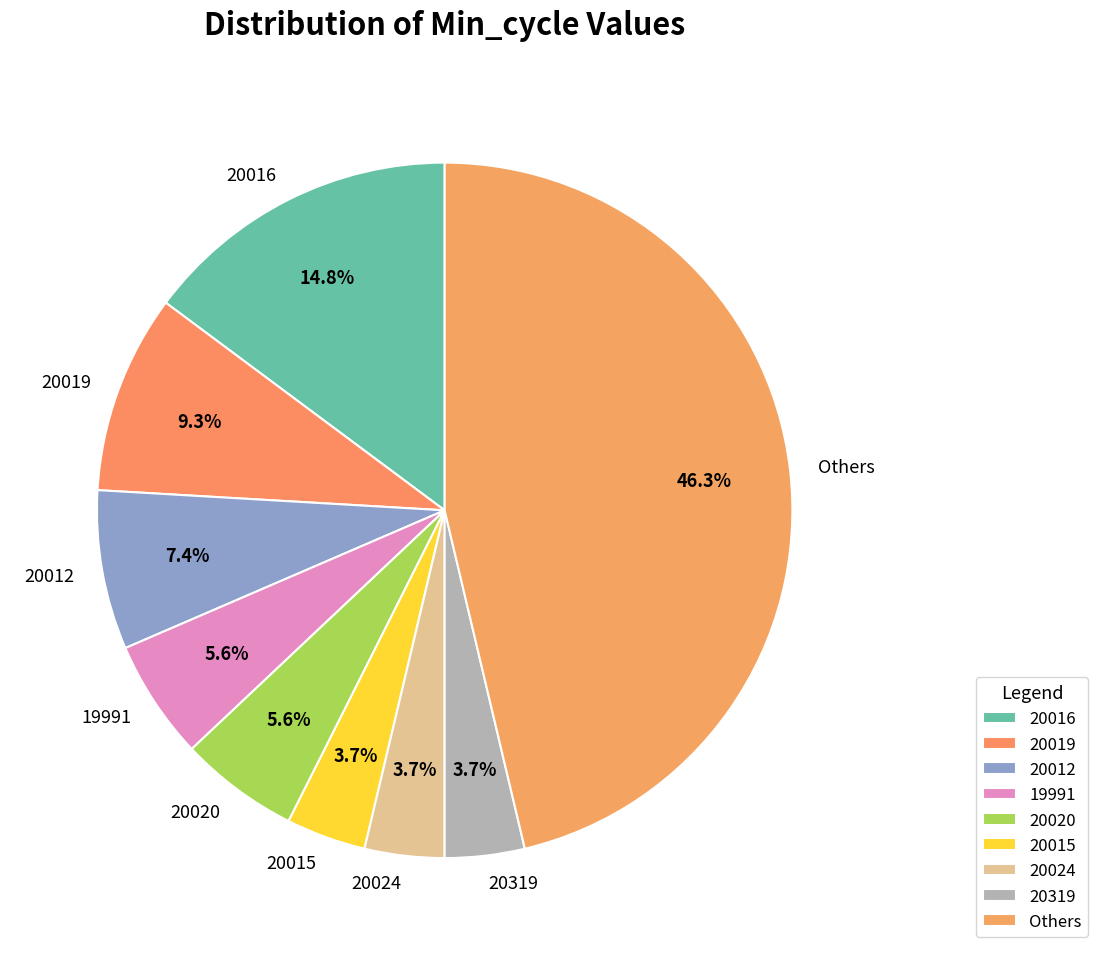

What is the largest slice in the pie chart?

Others